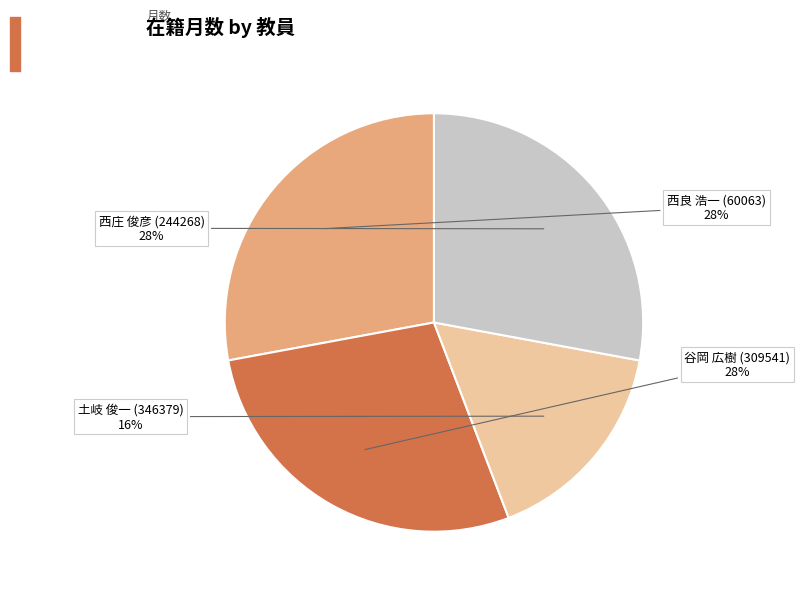

What percentage is the 西庄 俊彦 (244268) slice, to the nearest percent?

28%